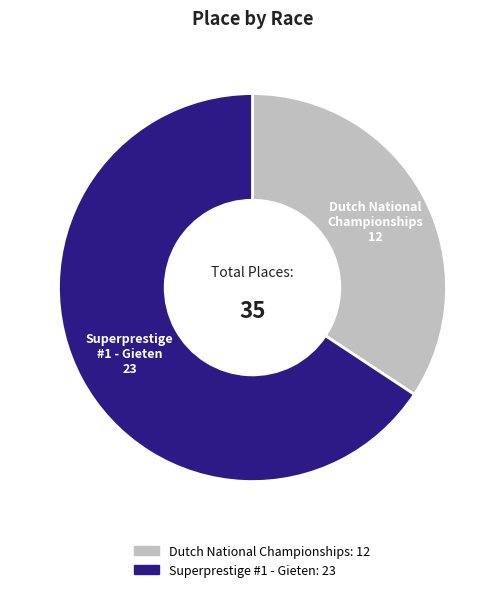

How many segments does this pie chart have?

2